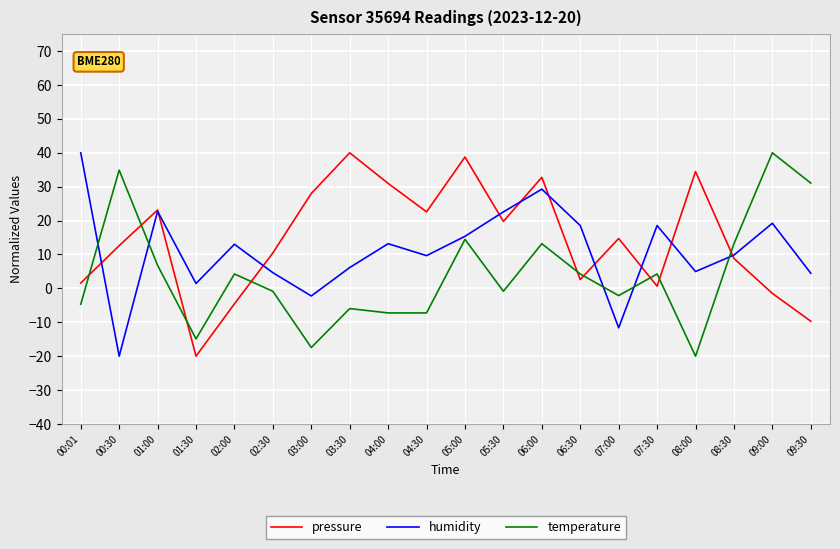

What is the difference between the maximum and minimum values in the pressure series?

60.0